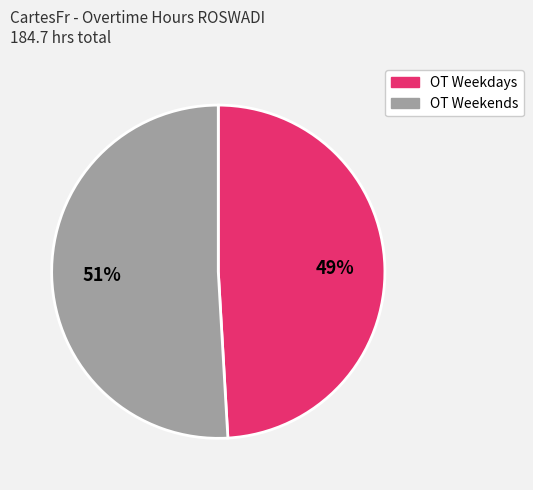

To the nearest percent, what is the average slice percentage?

50%